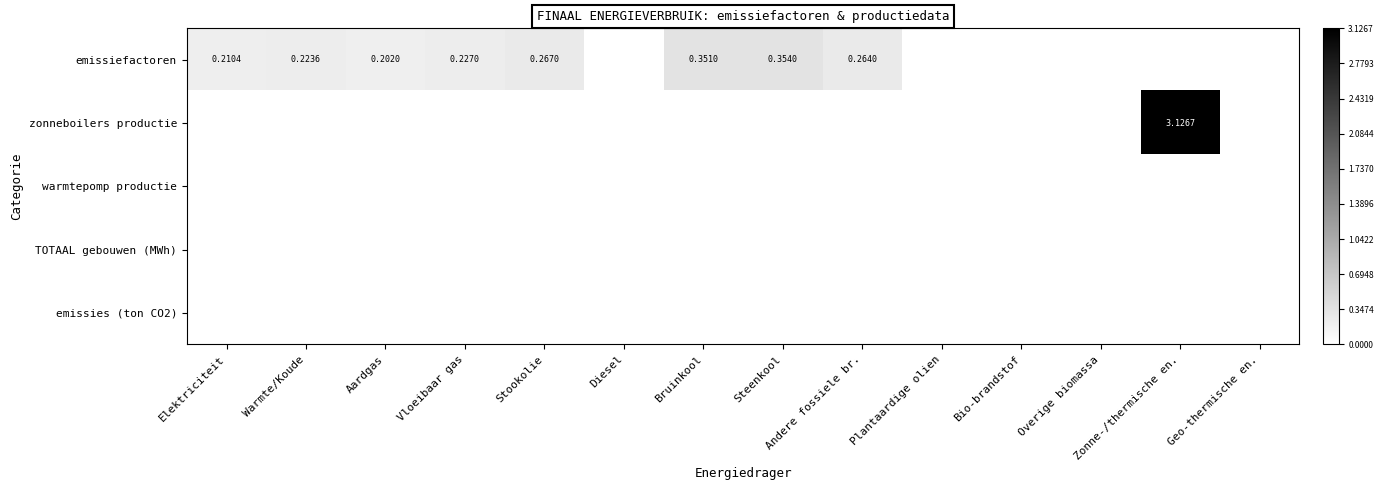

At how many categories does at least one series exceed 2?

1